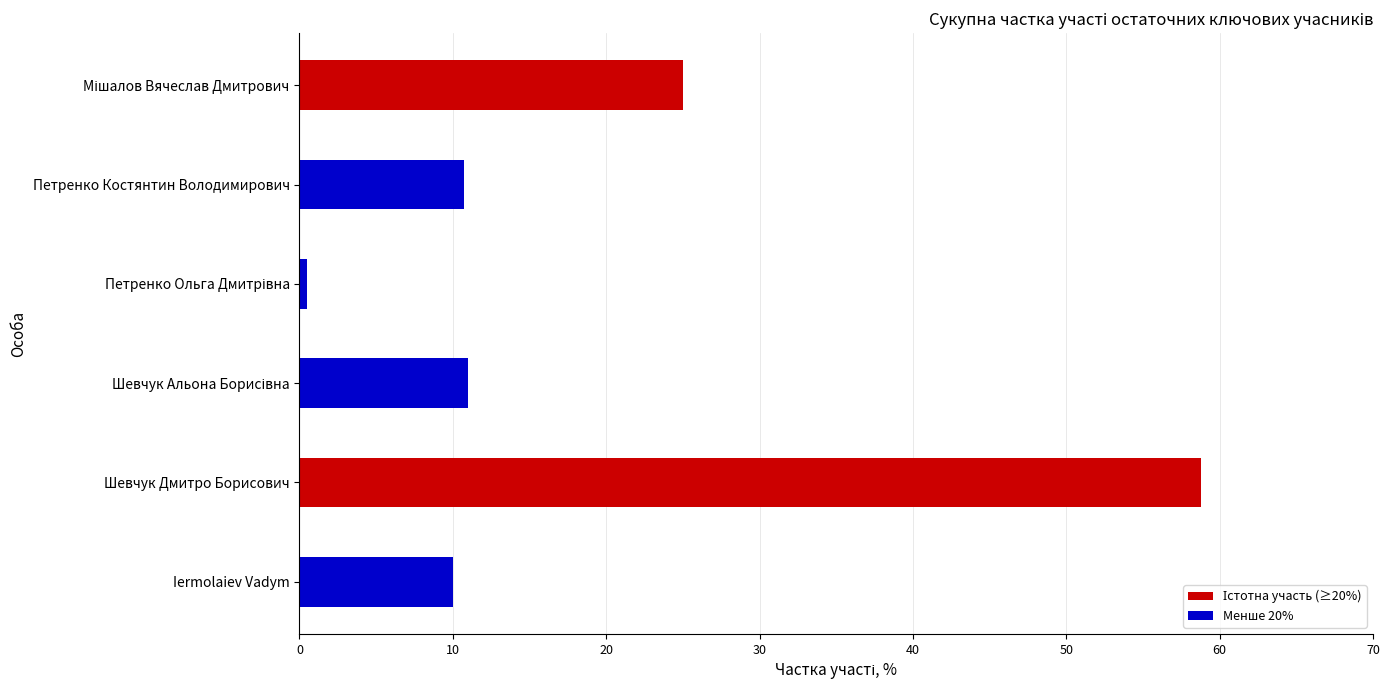

True or false: the data shows 31.6 at Шевчук Дмитро Борисович.

False